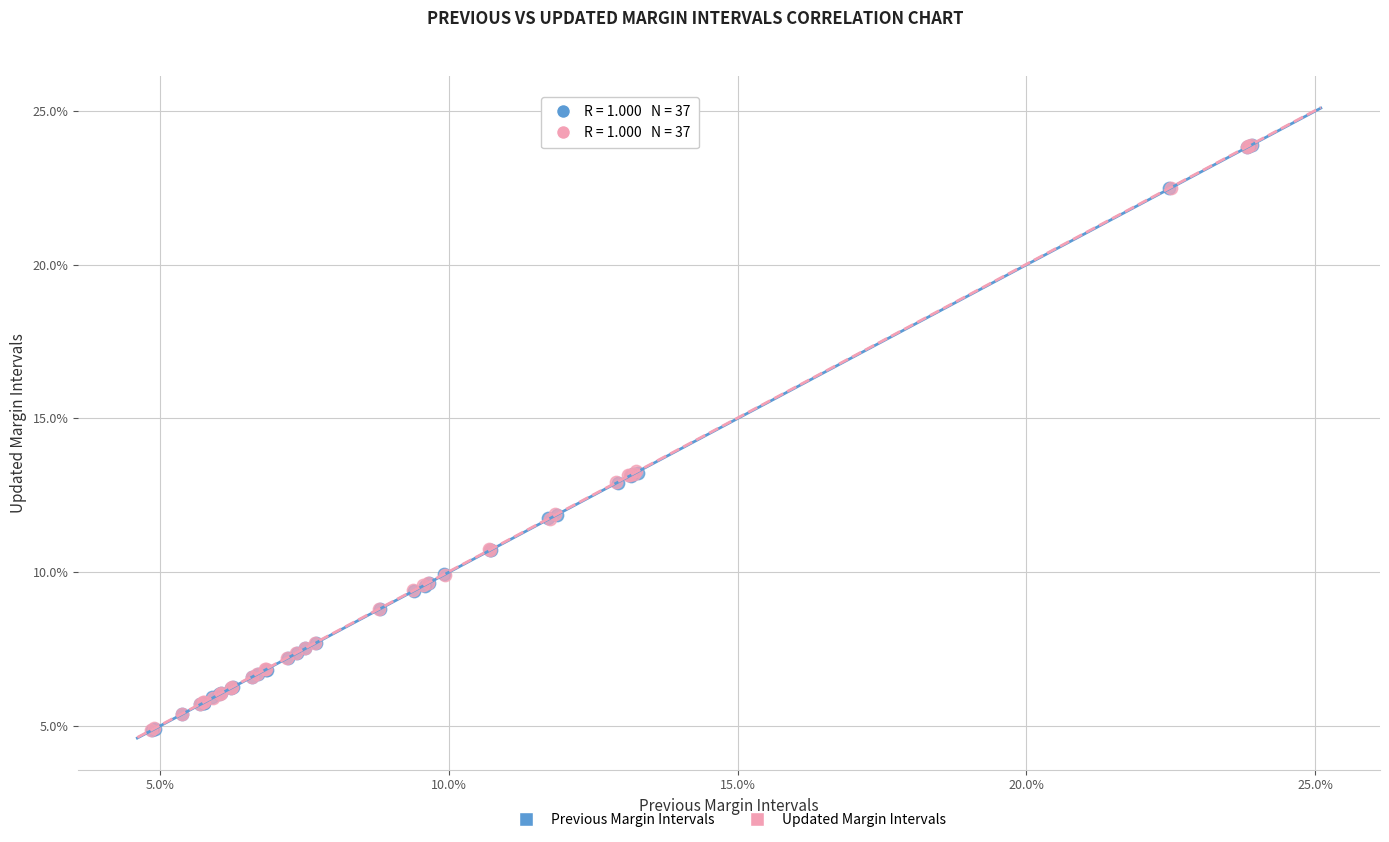

What are all the series names shown in the legend?

Previous Margin Intervals, Updated Margin Intervals